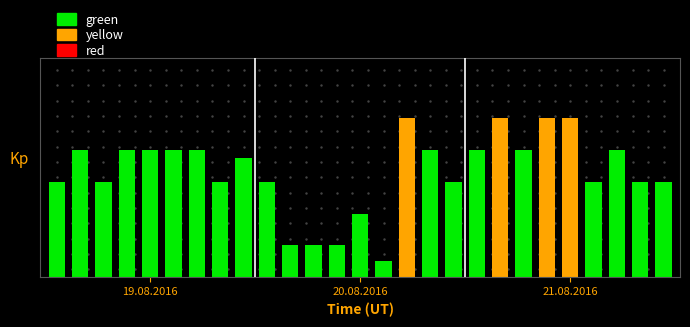

What is the maximum value shown in the chart?

40